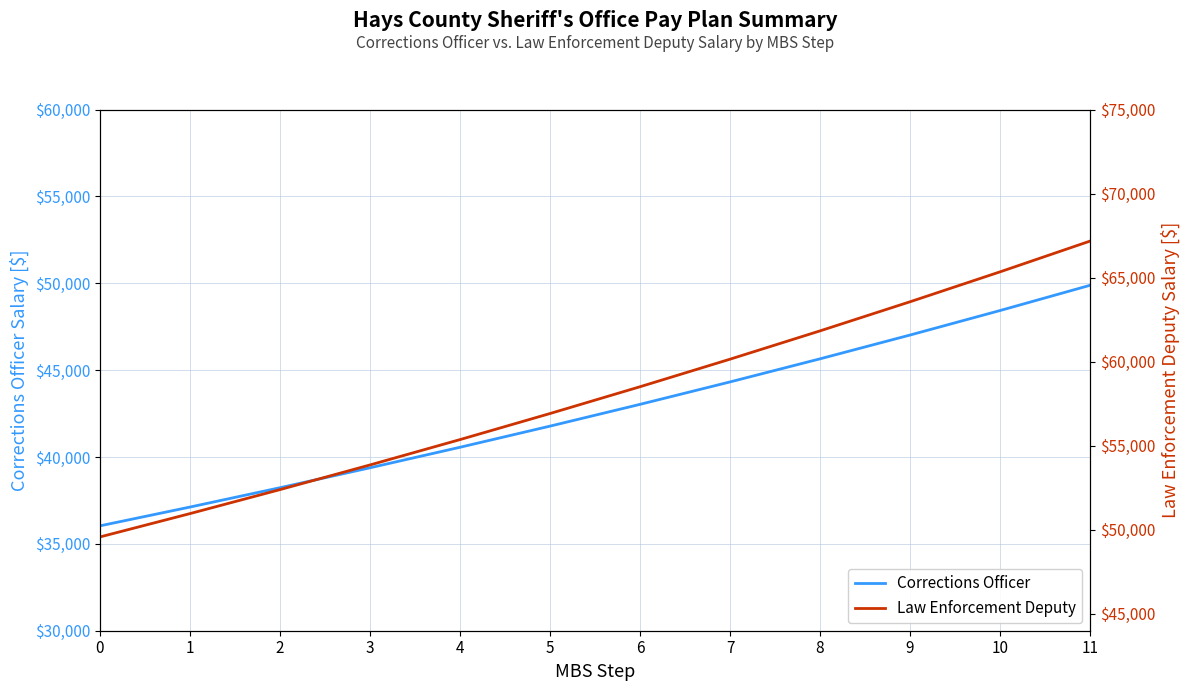

Where does the Law Enforcement Deputy series first go above 58510?

6